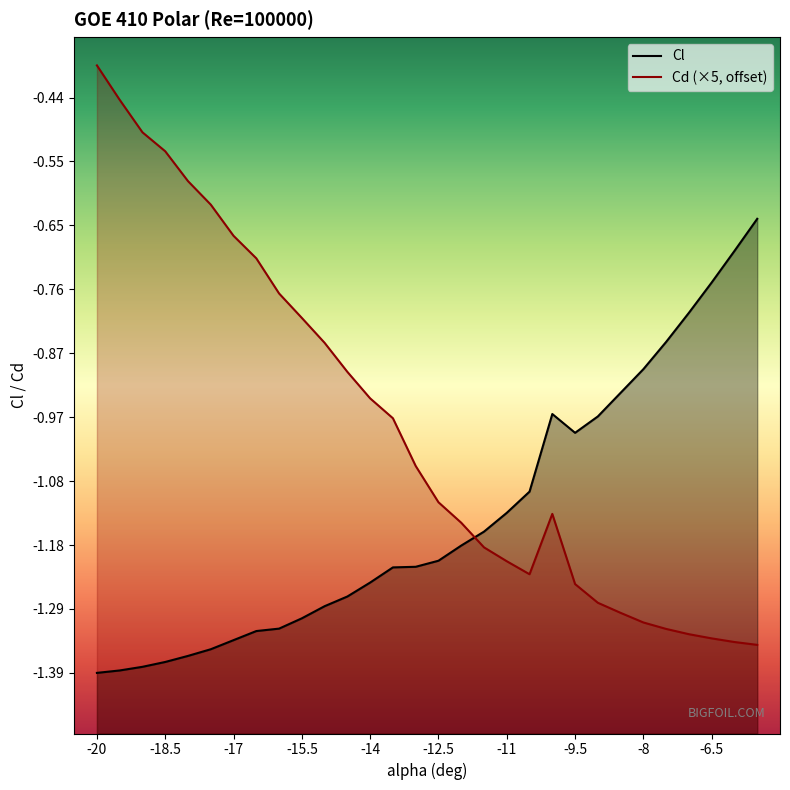

Which has a higher value, -15.5 or -7.5?

-7.5